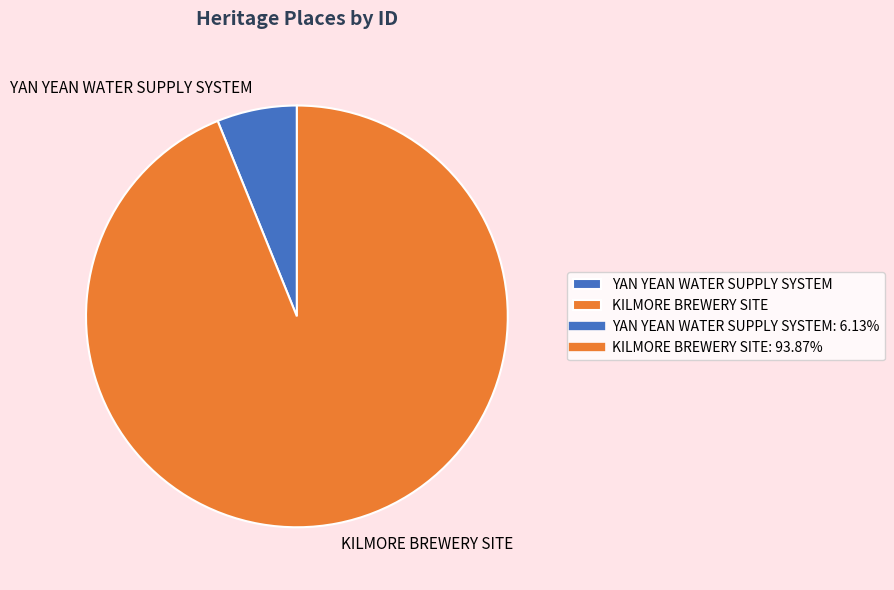

Between KILMORE BREWERY SITE and YAN YEAN WATER SUPPLY SYSTEM, which is larger?

KILMORE BREWERY SITE